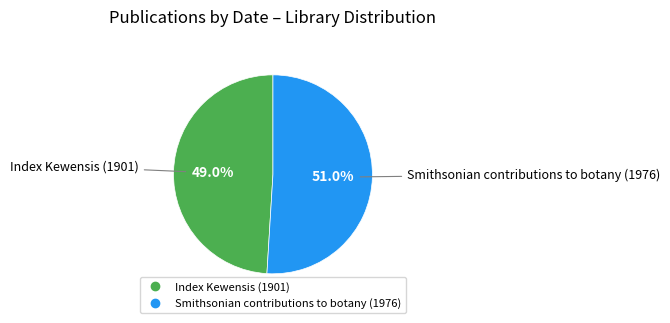

Between Smithsonian contributions to botany (1976) and Index Kewensis (1901), which is larger?

Smithsonian contributions to botany (1976)